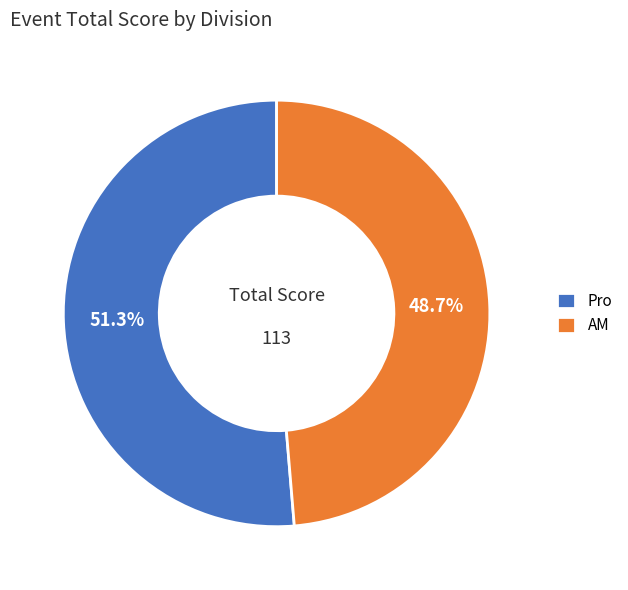

Does Pro account for over 50% of the chart?

Yes